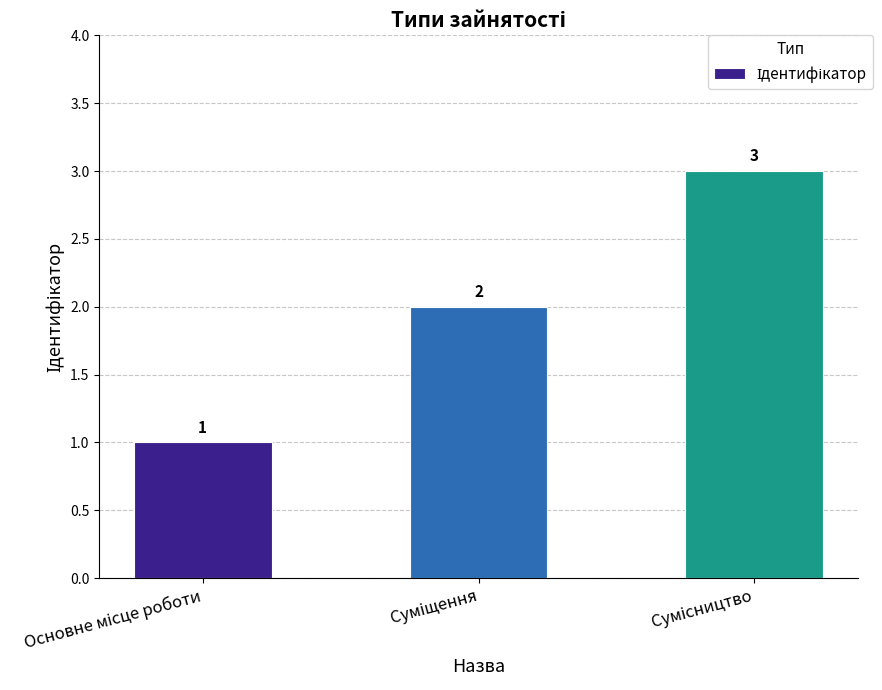

Count the values in the range 1 to 3.

3